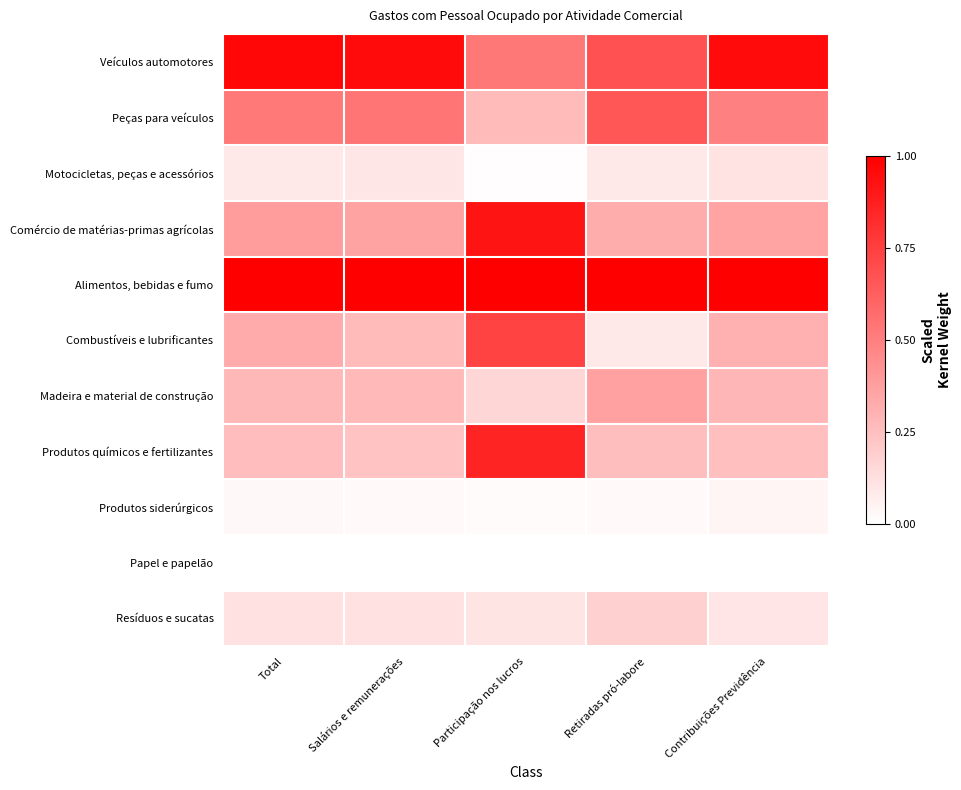

Rank the series at Total from highest to lowest value.

Alimentos, bebidas e fumo, Veículos automotores, Peças para veículos, Comércio de matérias-primas agrícolas, Combustíveis e lubrificantes, Madeira e material de construção, Produtos químicos e fertilizantes, Resíduos e sucatas, Motocicletas, peças e acessórios, Produtos siderúrgicos, Papel e papelão